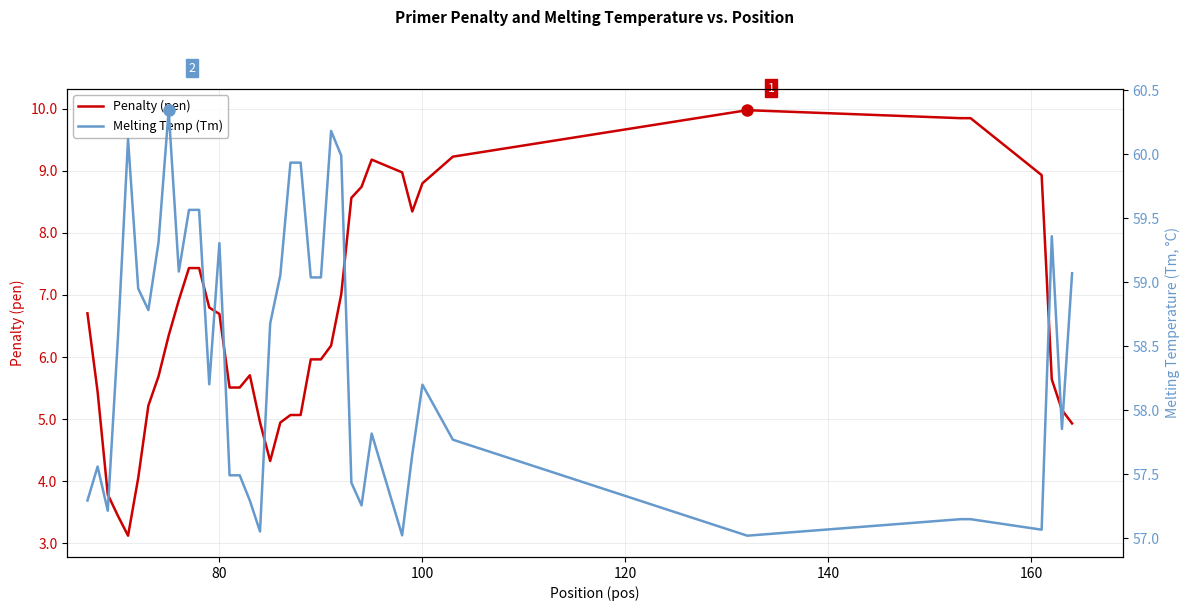

True or false: Penalty (pen) has a value of 8.8 at 100.

True